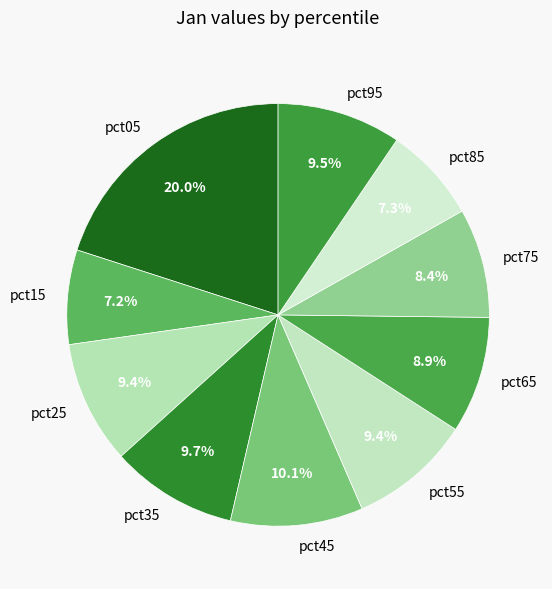

How many slices are in this pie chart?

10